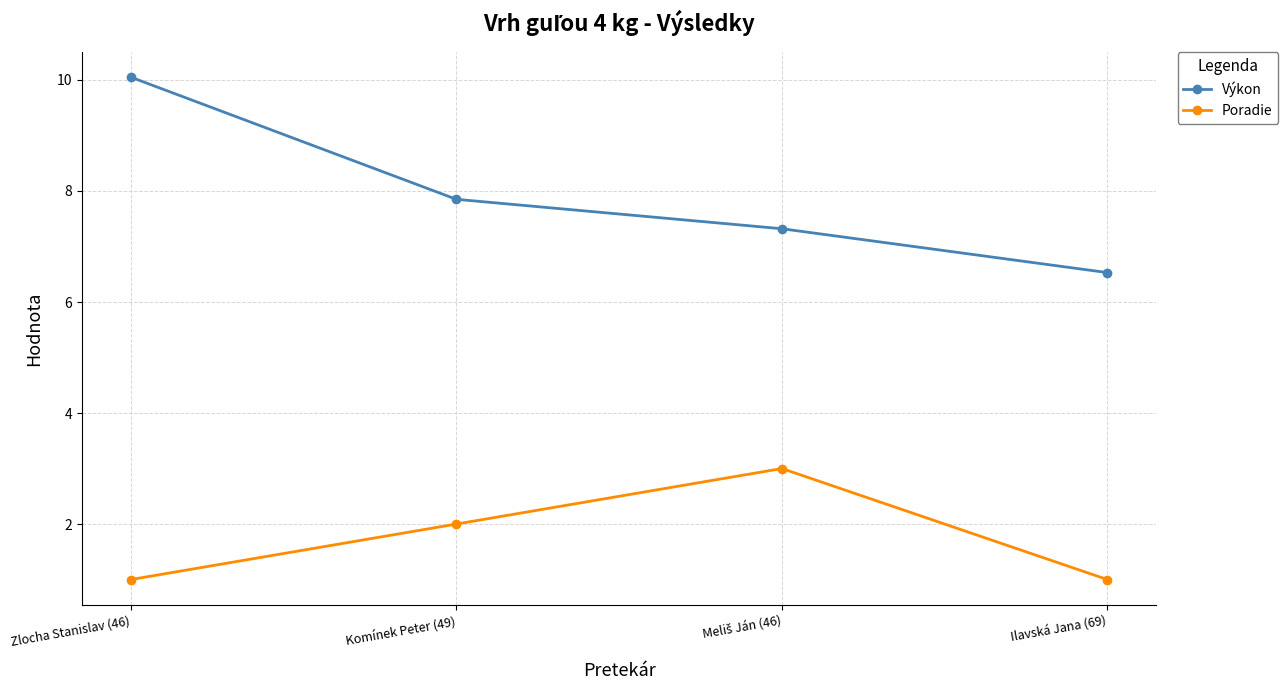

What is the sum of all Výkon values?

31.8